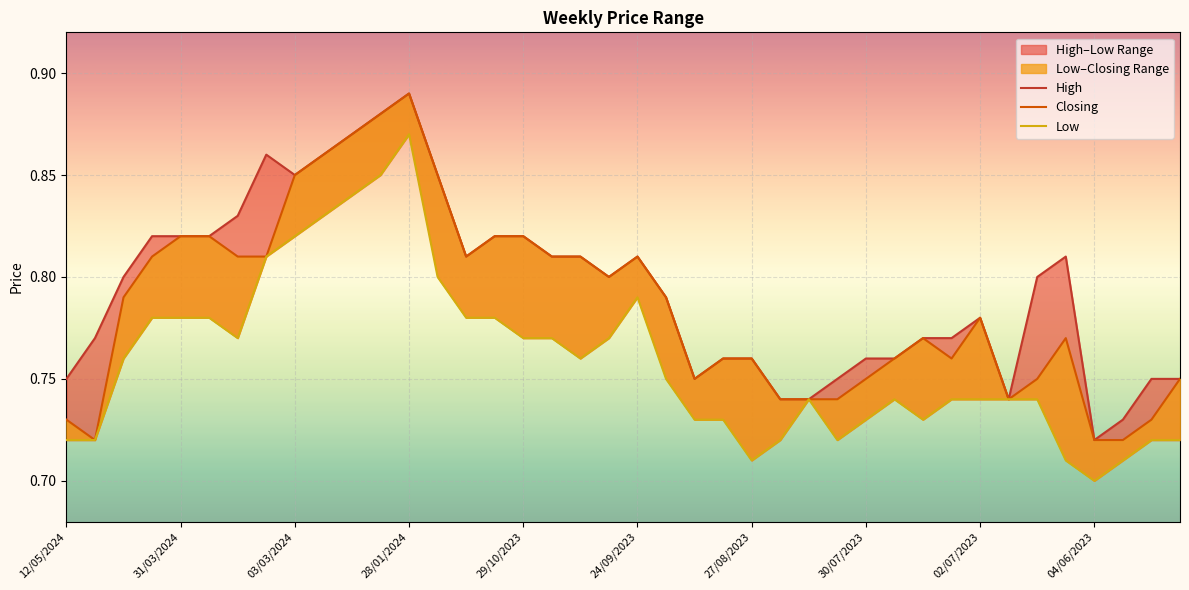

What position from the right is 29?

11